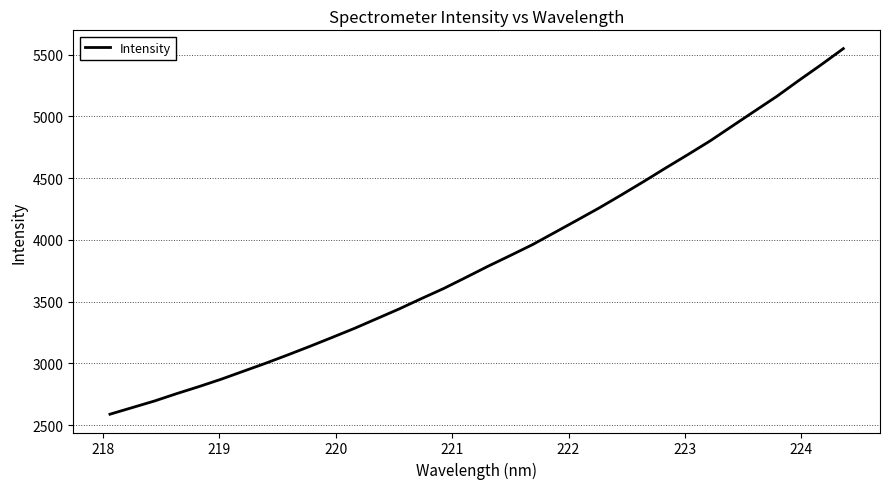

What is the minimum value shown in the chart?

2588.0